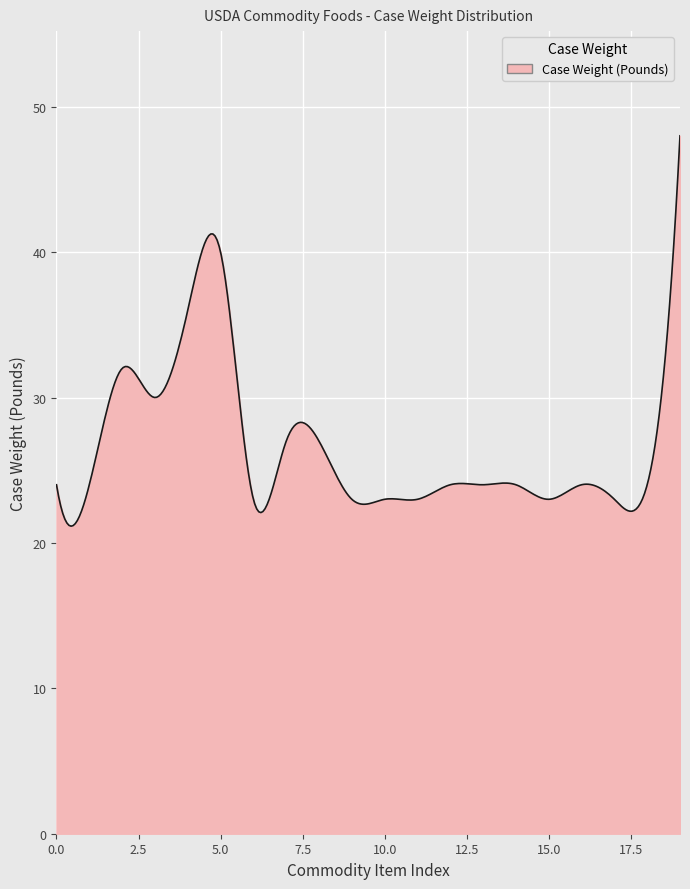

How many lines are shown in the chart?

1